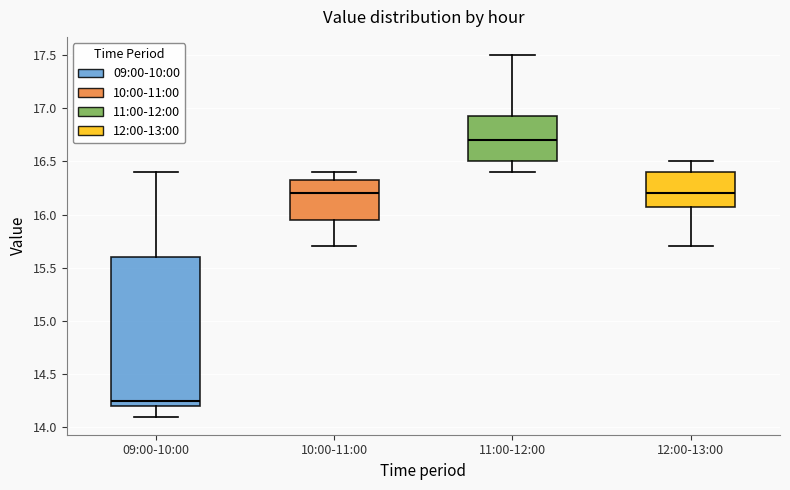

Reading left to right, transcribe this box plot: for each box, give where its median line is, the range the box spans, and where its two whiskers end, as read against the y-axis. The values are not printed on the chart, so give them approximately, as read against the axis.

09:00-10:00: median 14.25, box 14.20 to 15.60, whiskers 14.10 to 16.40
10:00-11:00: median 16.20, box 15.95 to 16.35, whiskers 15.70 to 16.40
11:00-12:00: median 16.70, box 16.50 to 16.95, whiskers 16.40 to 17.50
12:00-13:00: median 16.20, box 16.10 to 16.40, whiskers 15.70 to 16.50